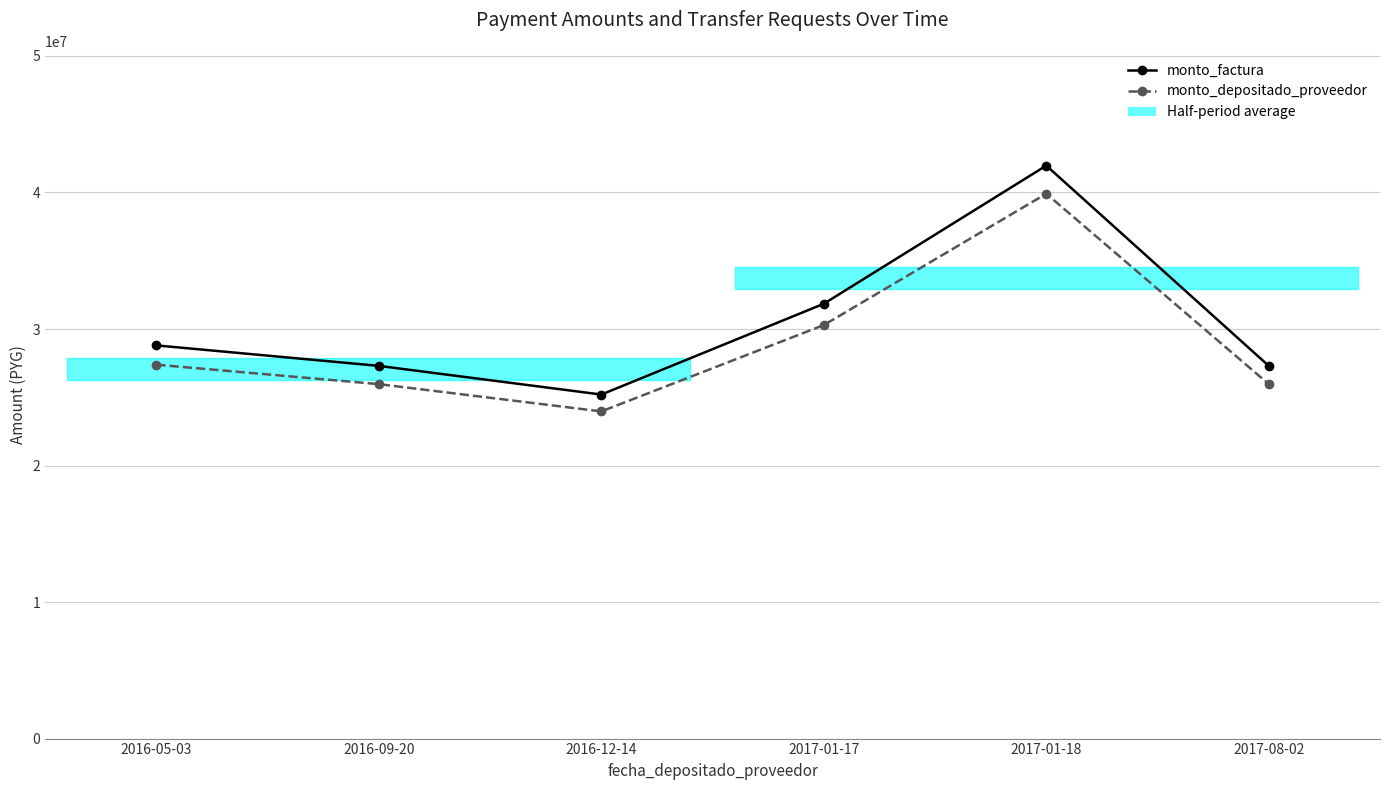

Is it true that monto_factura equals 41408434 at 2016-05-03?

False